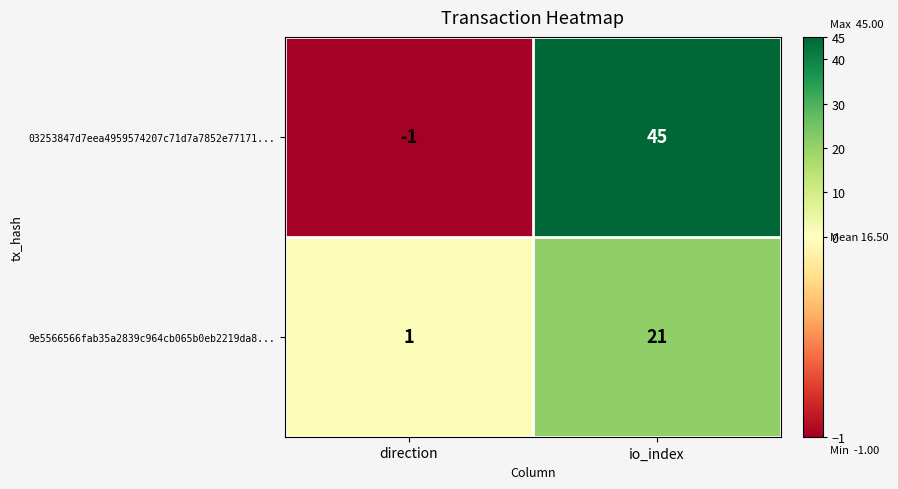

The 9e5566566fab35a2839c964cb065b0eb2219da8... series shows 0 at direction. True or false?

False